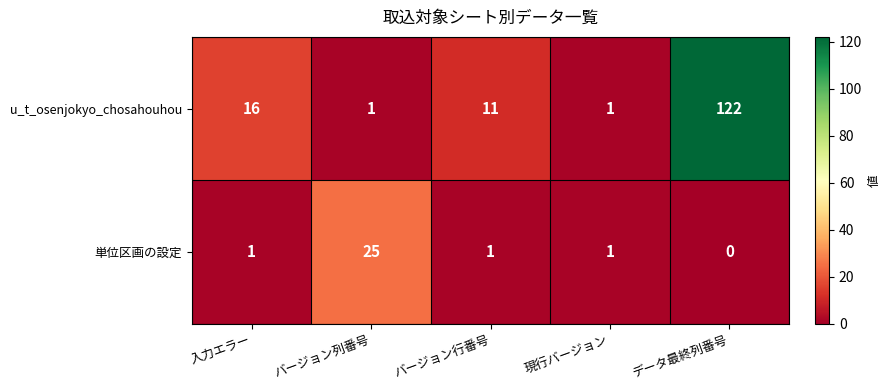

What is the spread (max minus min) of values at データ最終列番号?

122